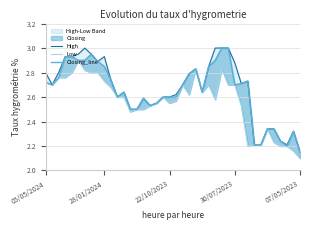

The Closing_line series shows 2.9 at 8. True or false?

True